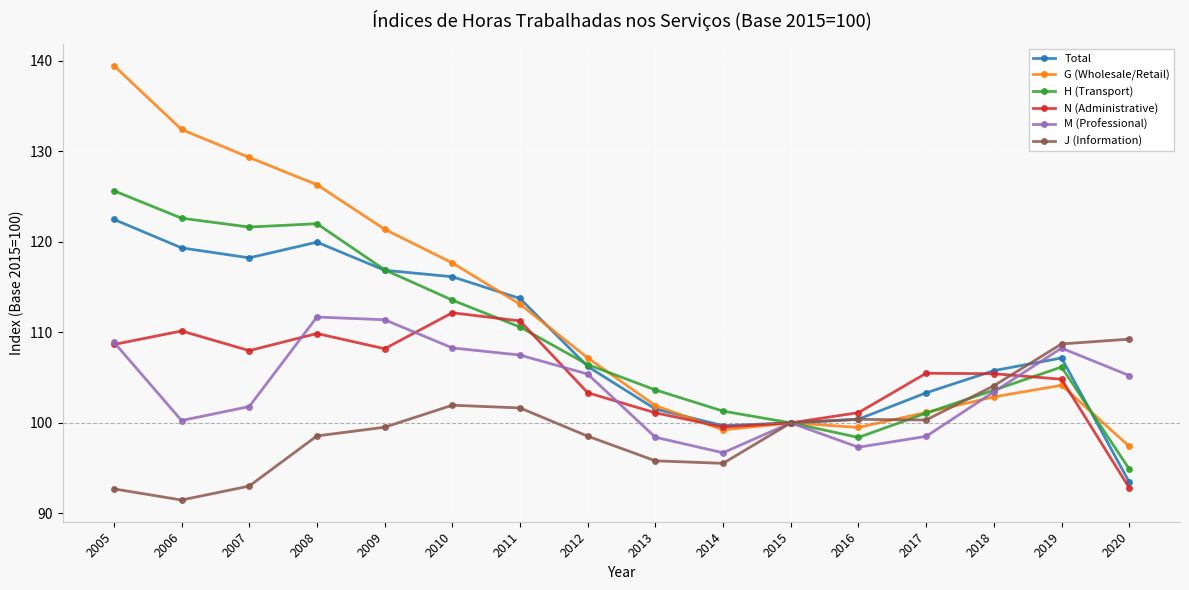

What is the total value across all series at 2008?

688.4